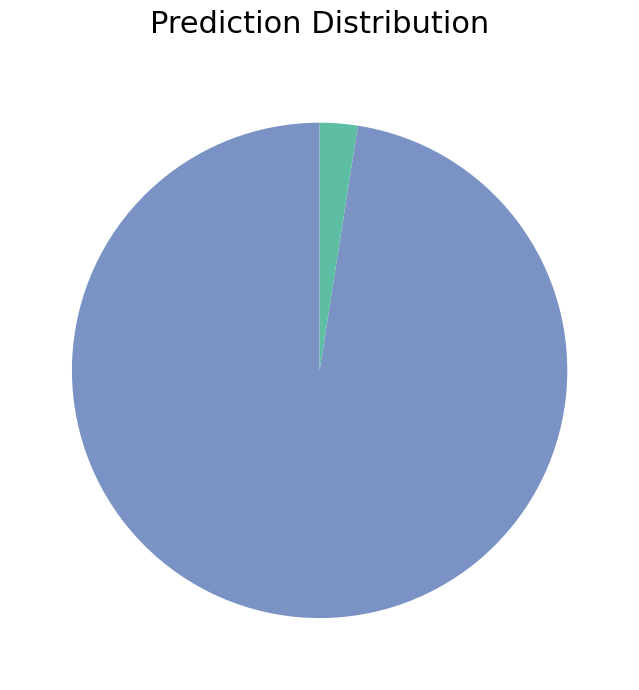

Is there any slice that represents more than half of the pie?

Yes